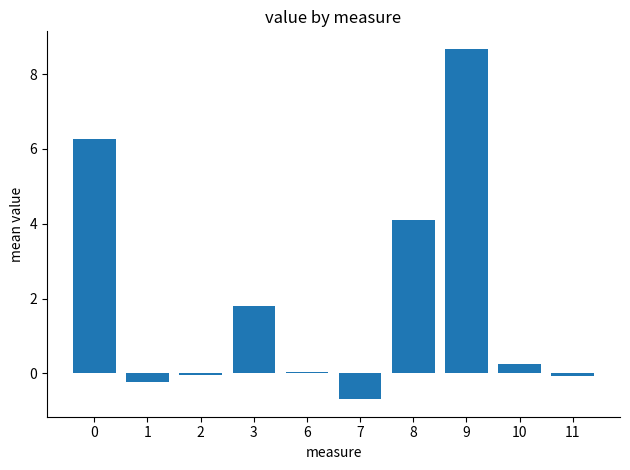

What is the sum of all values?

20.1